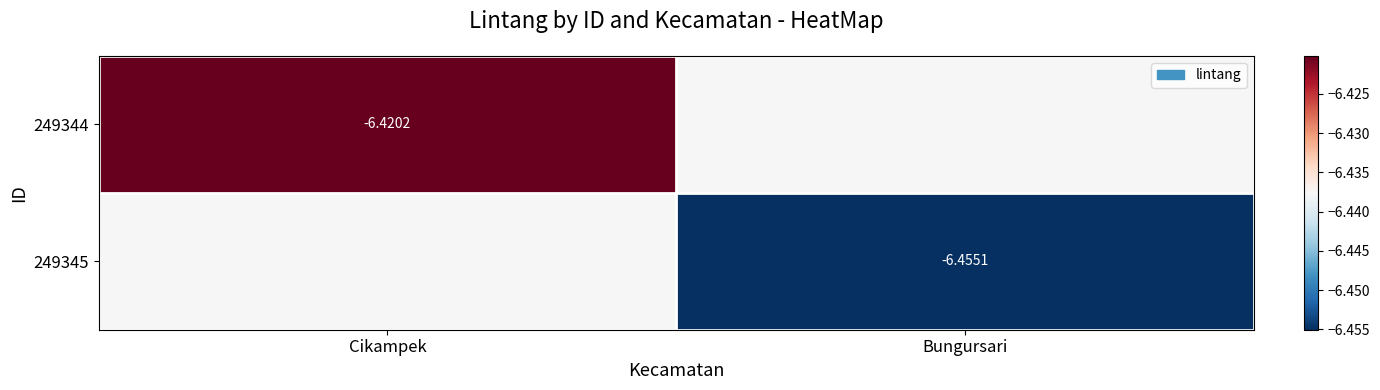

Between Bungursari and Cikampek, which is larger?

Cikampek